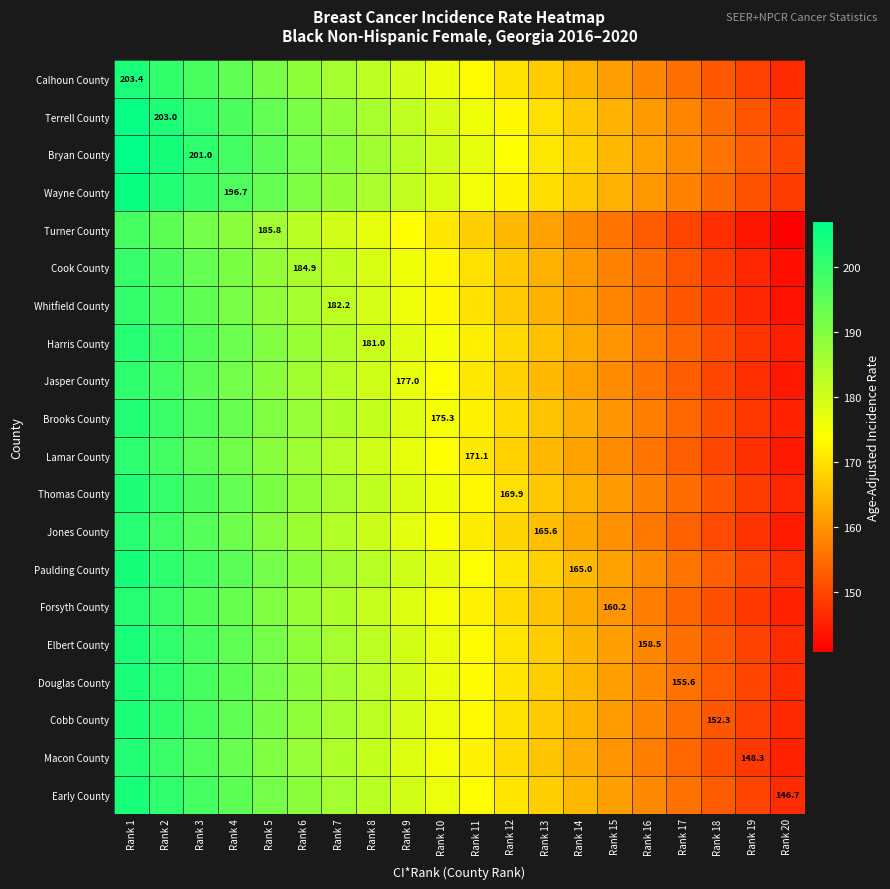

What is the difference between the Calhoun County values at Rank 10 and Rank 4?

18.0